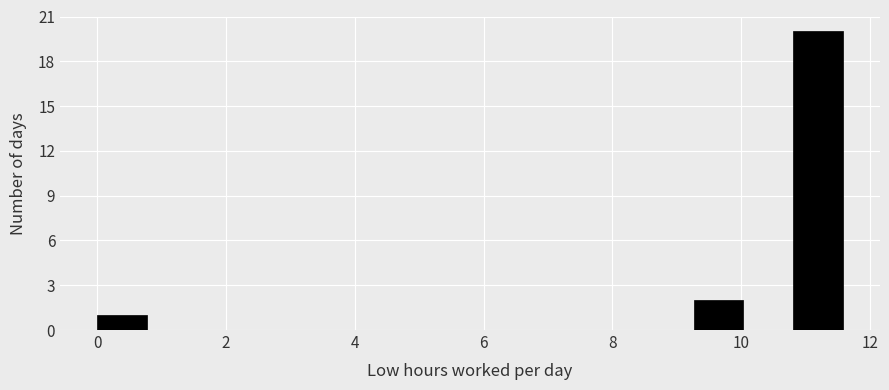

Read against the x-axis, roughly where is the centre of the tallest bar?

11.2